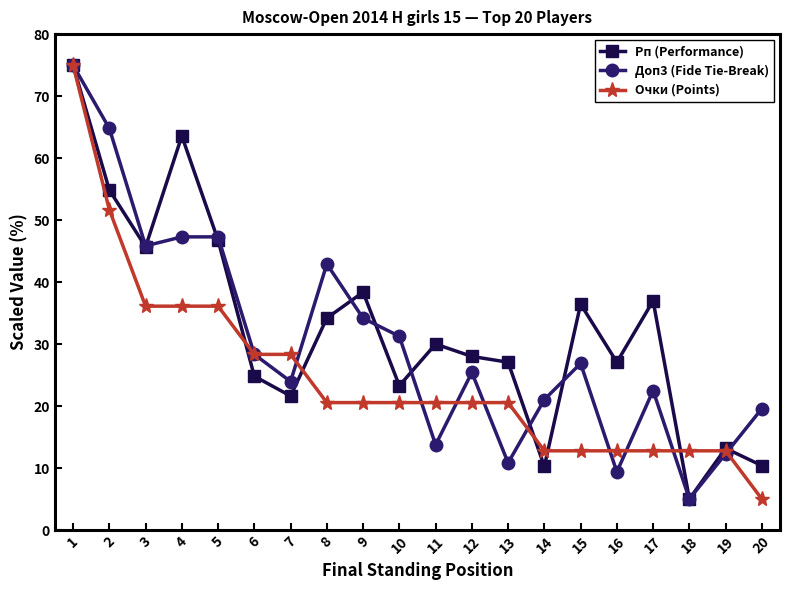

What is the difference between the highest and lowest values at 4?

27.5